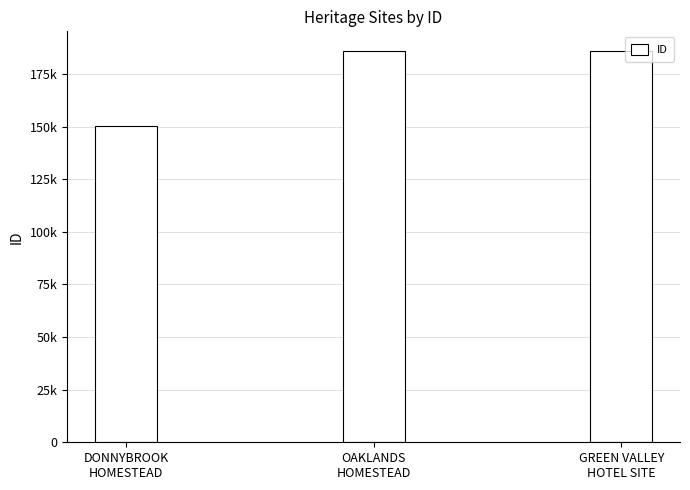

Does the chart contain stacked bars?

No